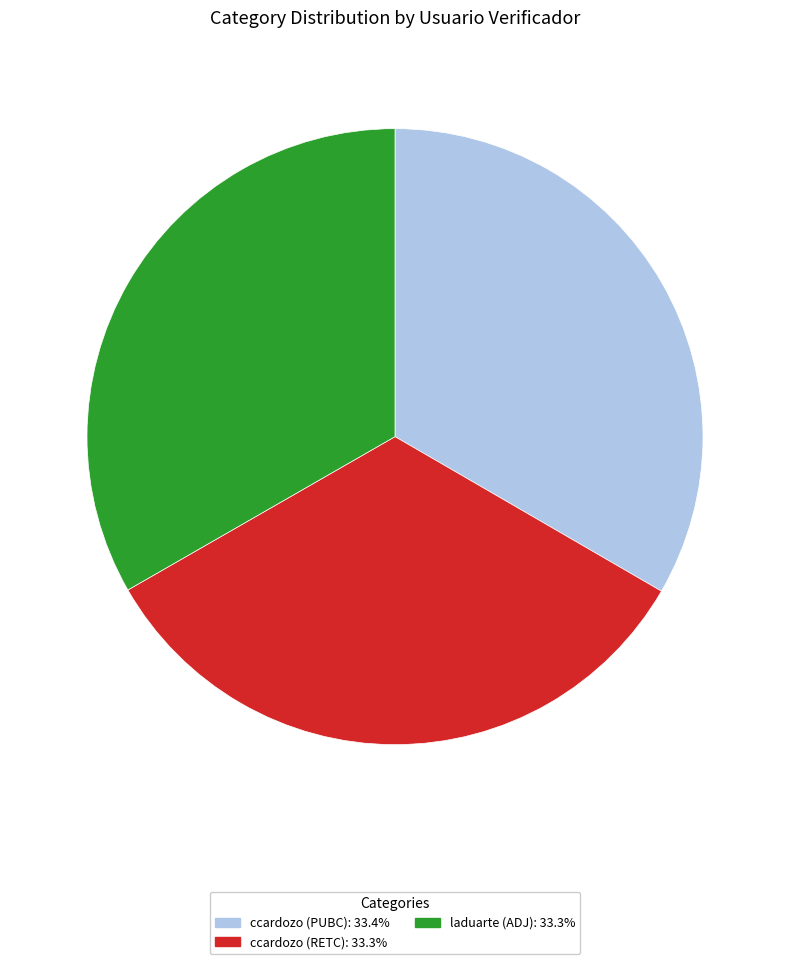

Approximately how many times larger is the value at laduarte (ADJ): 33.3% compared to ccardozo (RETC): 33.3%?

1.0